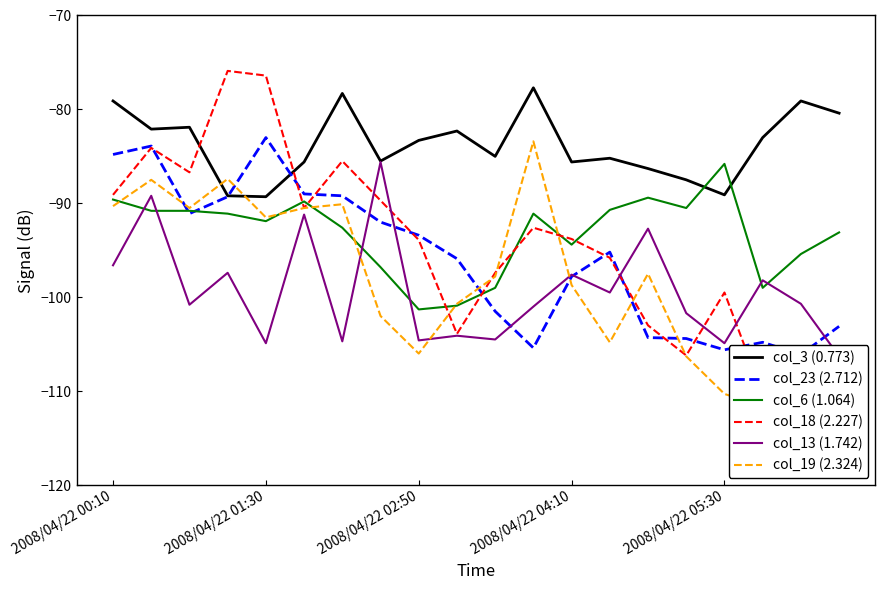

Is this an area chart (filled region under the line)?

No